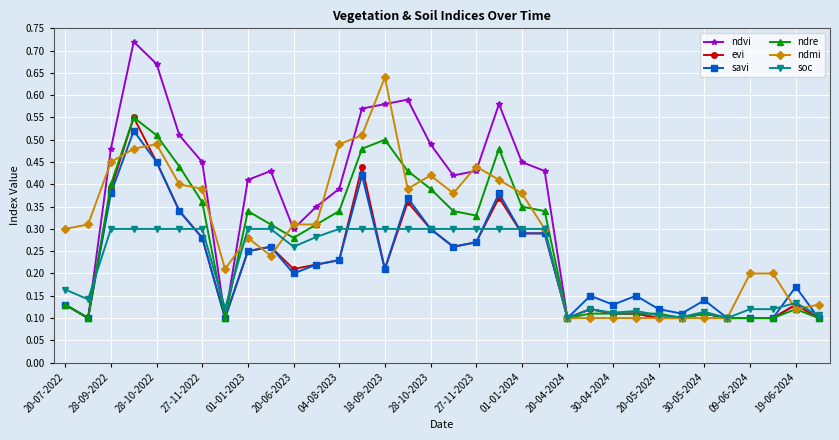

Which series has the widest spread of values?

ndvi